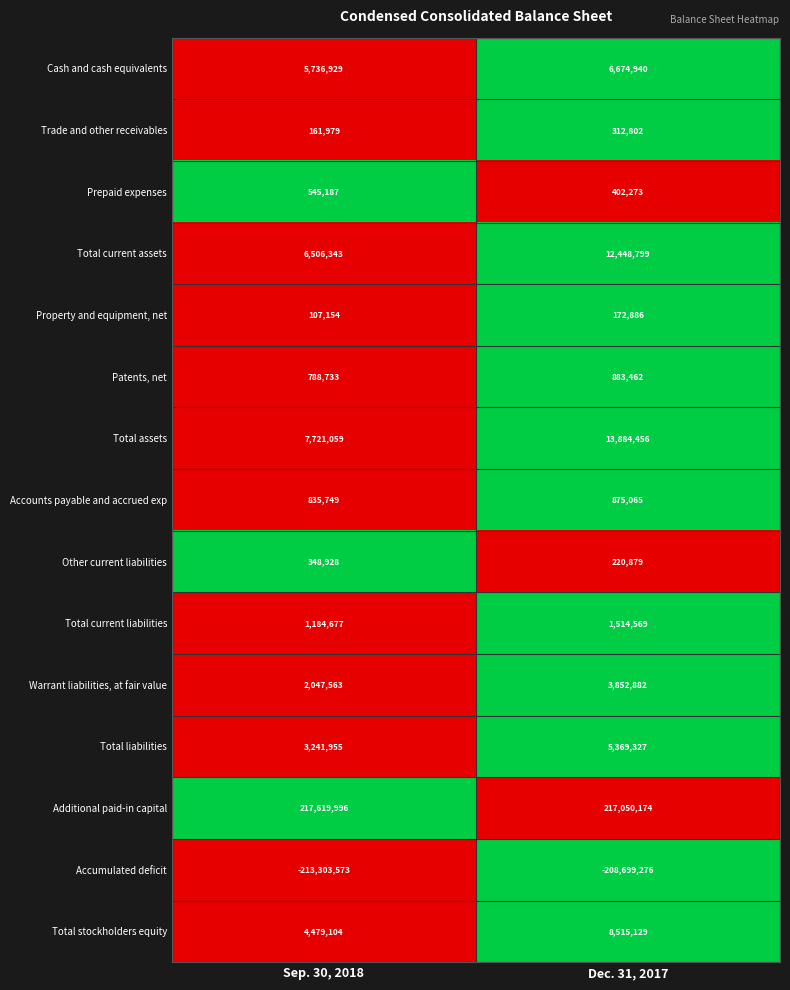

What is the difference between the maximum and minimum values in the Total current assets series?

5942456